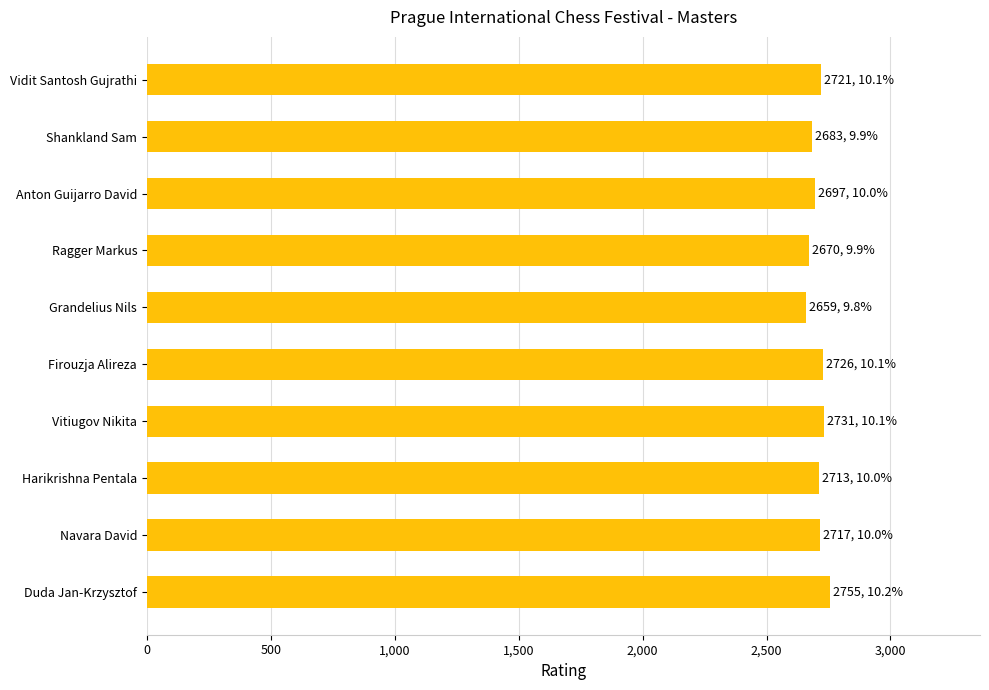

What is the difference between the maximum and minimum values?

96